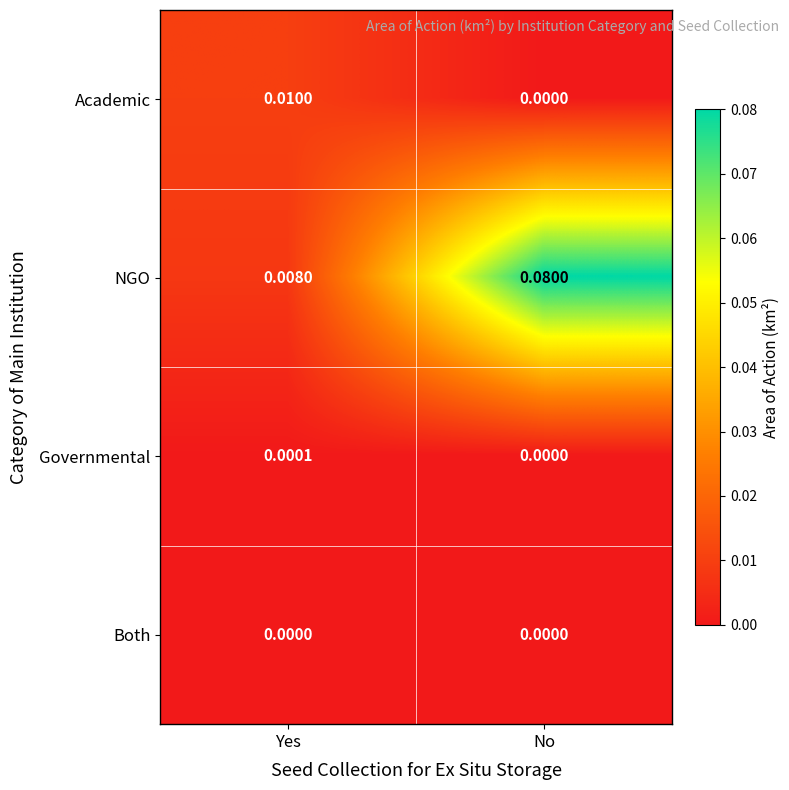

List the series in order of their peak value, lowest first.

Both, Governmental, Academic, NGO